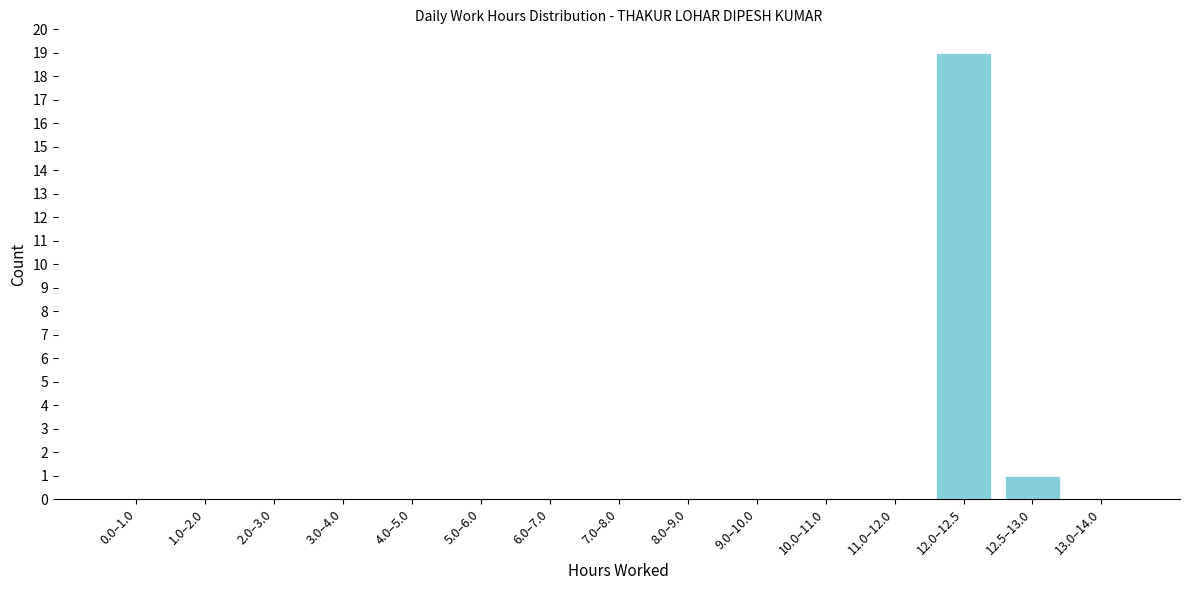

Reading left to right, list all the values displayed in this chart.

0.0–1.0=0	1.0–2.0=0	2.0–3.0=0	3.0–4.0=0	4.0–5.0=0	5.0–6.0=0	6.0–7.0=0	7.0–8.0=0	8.0–9.0=0	9.0–10.0=0	10.0–11.0=0	11.0–12.0=0	12.0–12.5=19	12.5–13.0=1	13.0–14.0=0